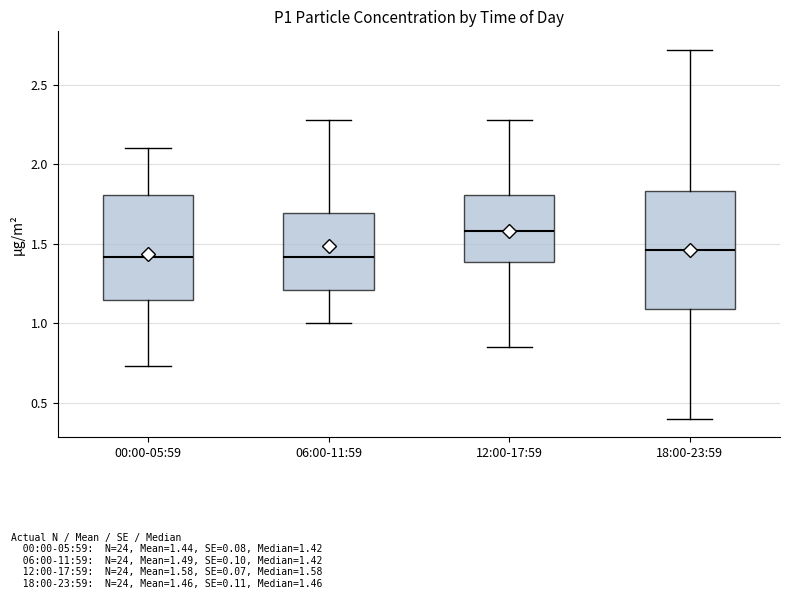

Where does the median line of the box for 00:00-05:59 sit on the y-axis? The values are not printed on the chart, so give them approximately, as read against the axis.

1.40